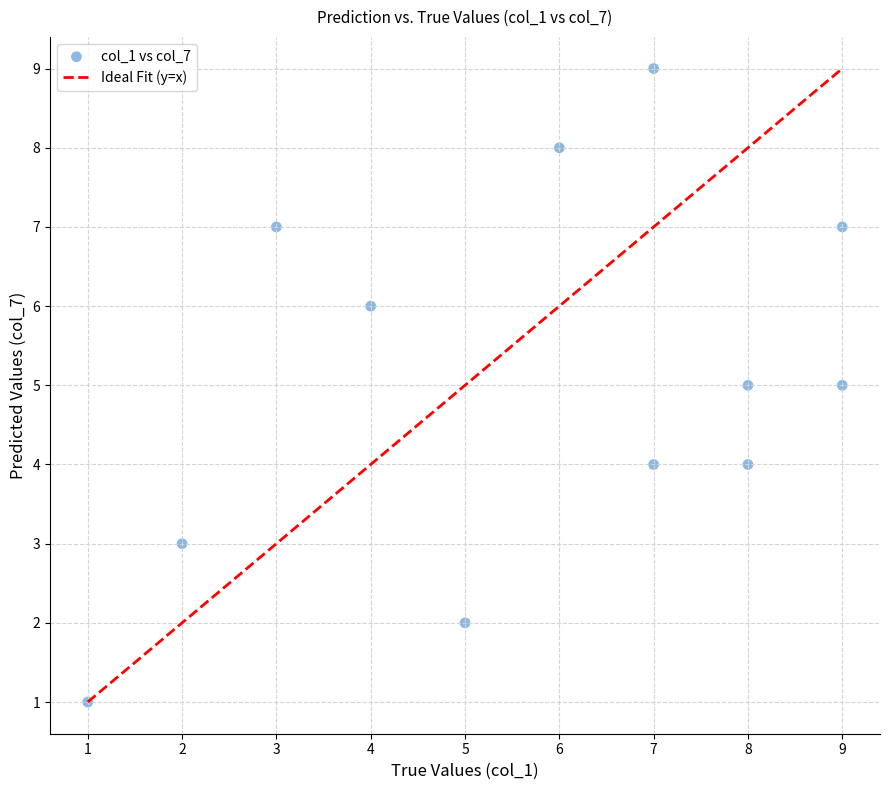

What is the average Y value?

5